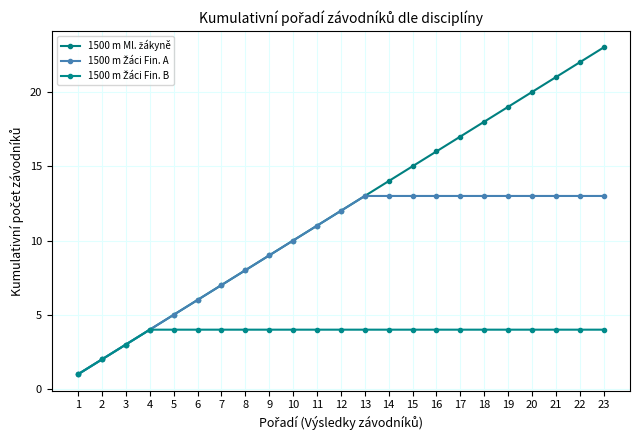

What is the difference between the maximum and minimum values in the 1500 m Ml. žákyně series?

22